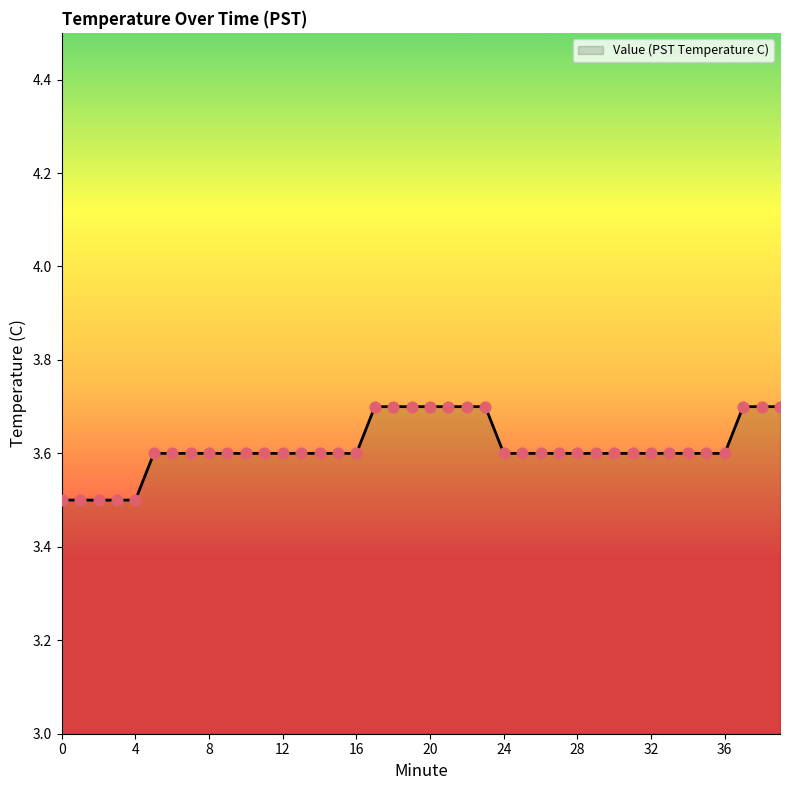

What is the maximum value shown in the chart?

3.7